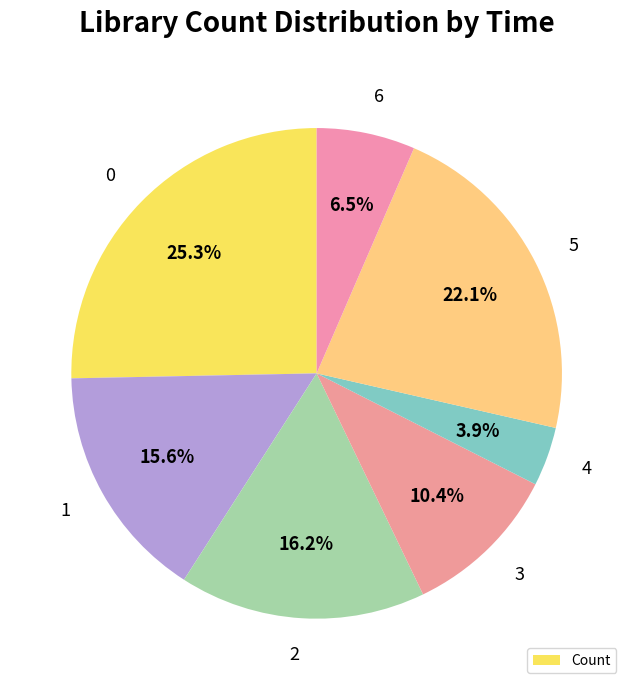

How much of the chart is everything except 6?

93.5%